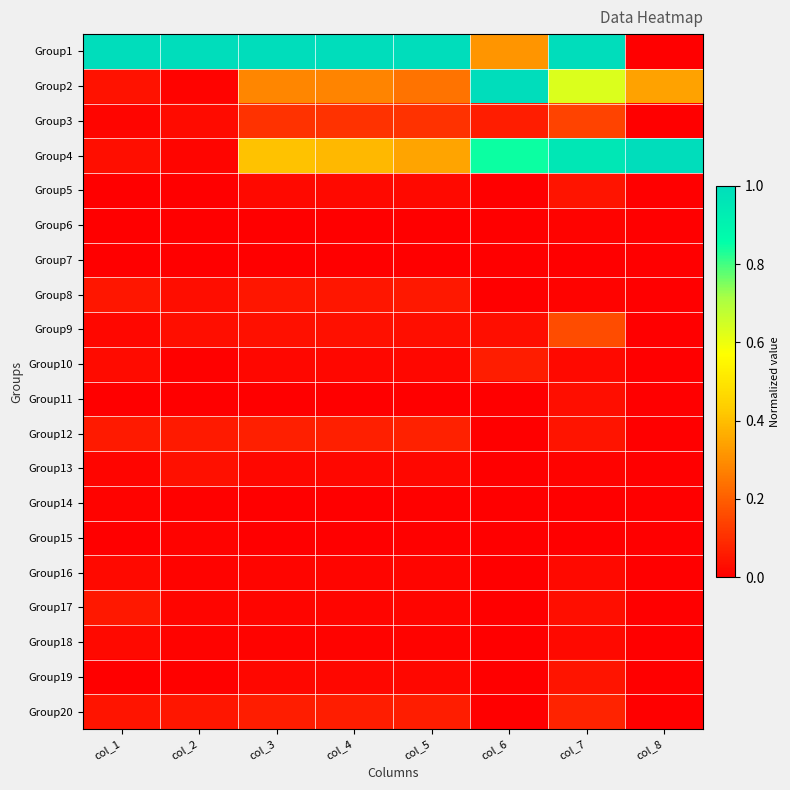

At col_7, list the series in order from smallest to largest.

Group7, Group14, Group15, Group6, Group8, Group13, Group10, Group16, Group18, Group11, Group17, Group5, Group12, Group19, Group20, Group3, Group9, Group2, Group4, Group1